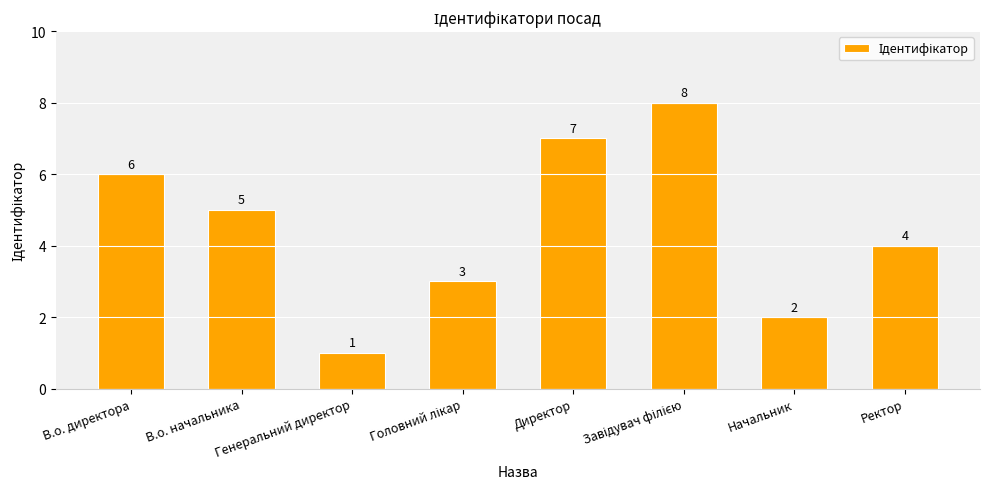

The chart shows a value of 7 at Директор. True or false?

True